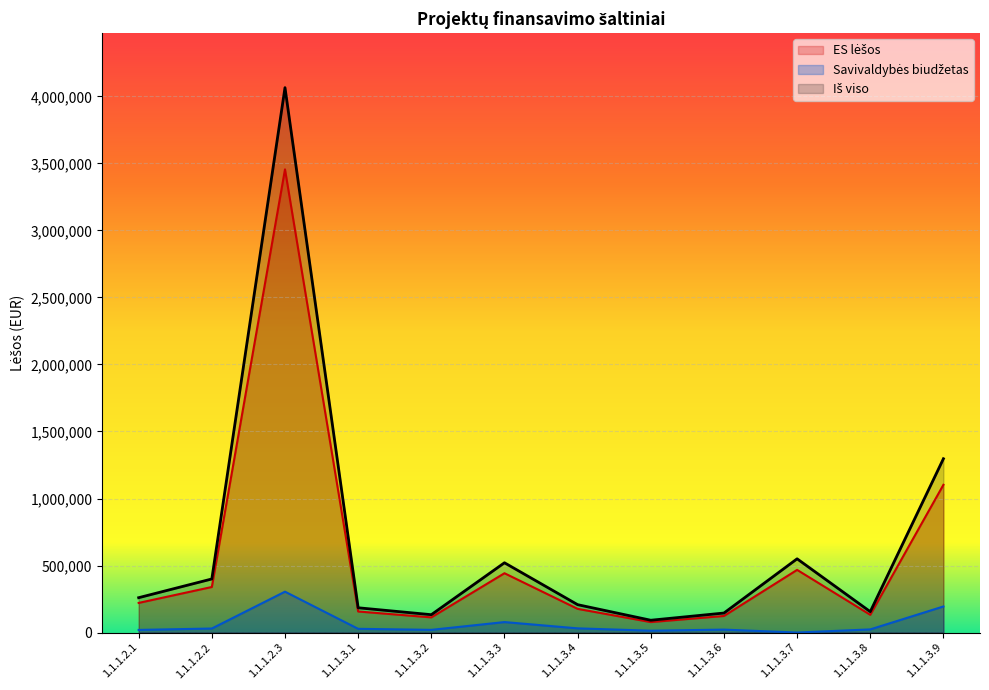

What is the sum of the Savivaldybės biudžetas values at 1.1.1.3.8 and 1.1.1.3.9?

217866.0